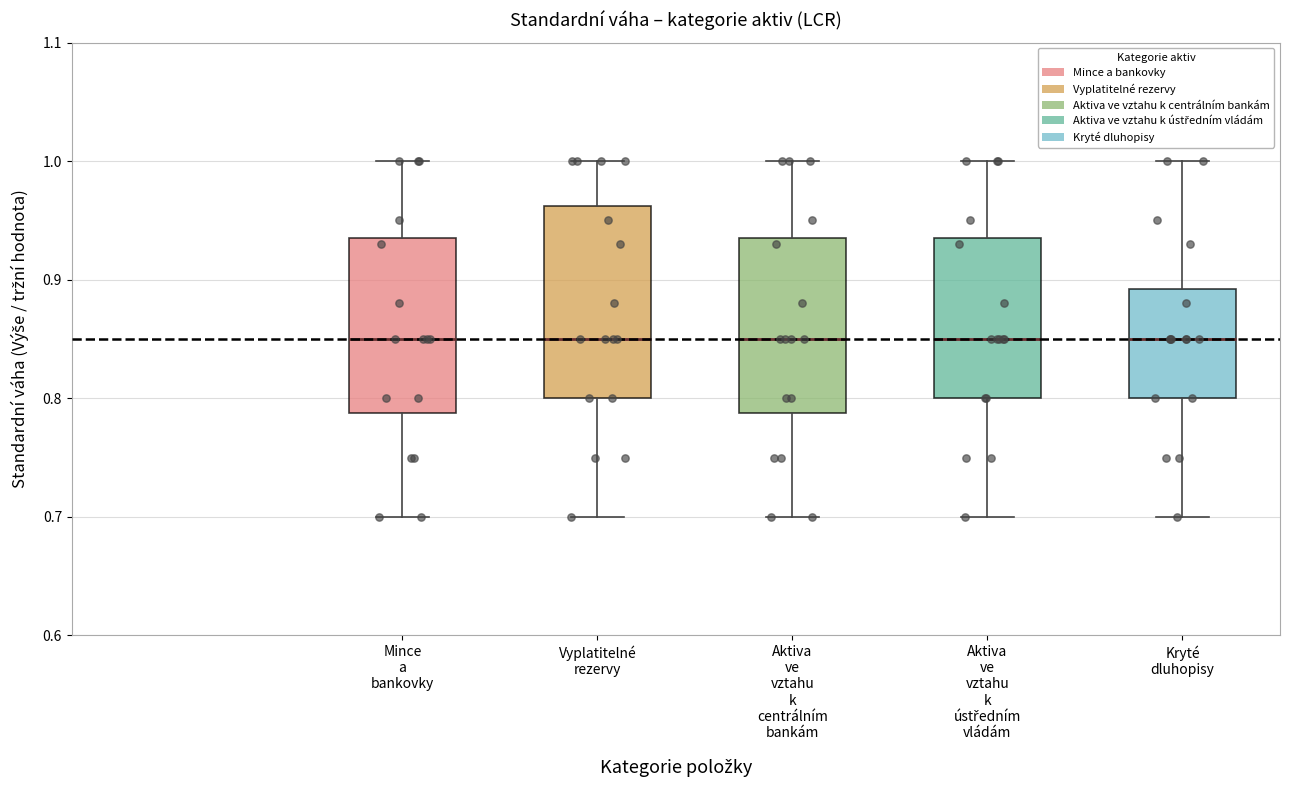

Where does the lower whisker of the box for Aktiva ve vztahu k centrálním bankám end on the y-axis? The values are not printed on the chart, so give them approximately, as read against the axis.

0.70